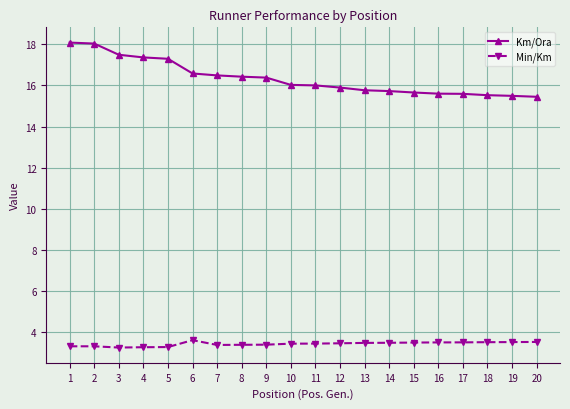

The value of Min/Km at 8 is 3.4. True or false?

True